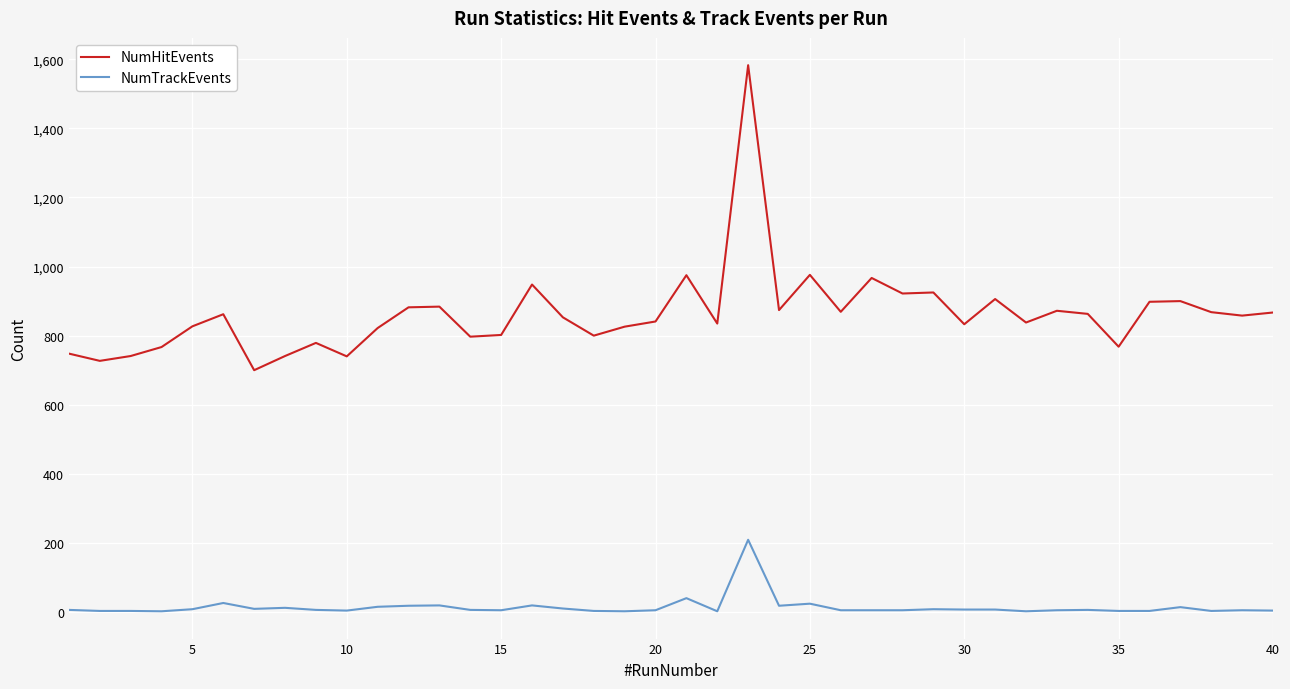

Which series has the widest spread of values?

NumHitEvents